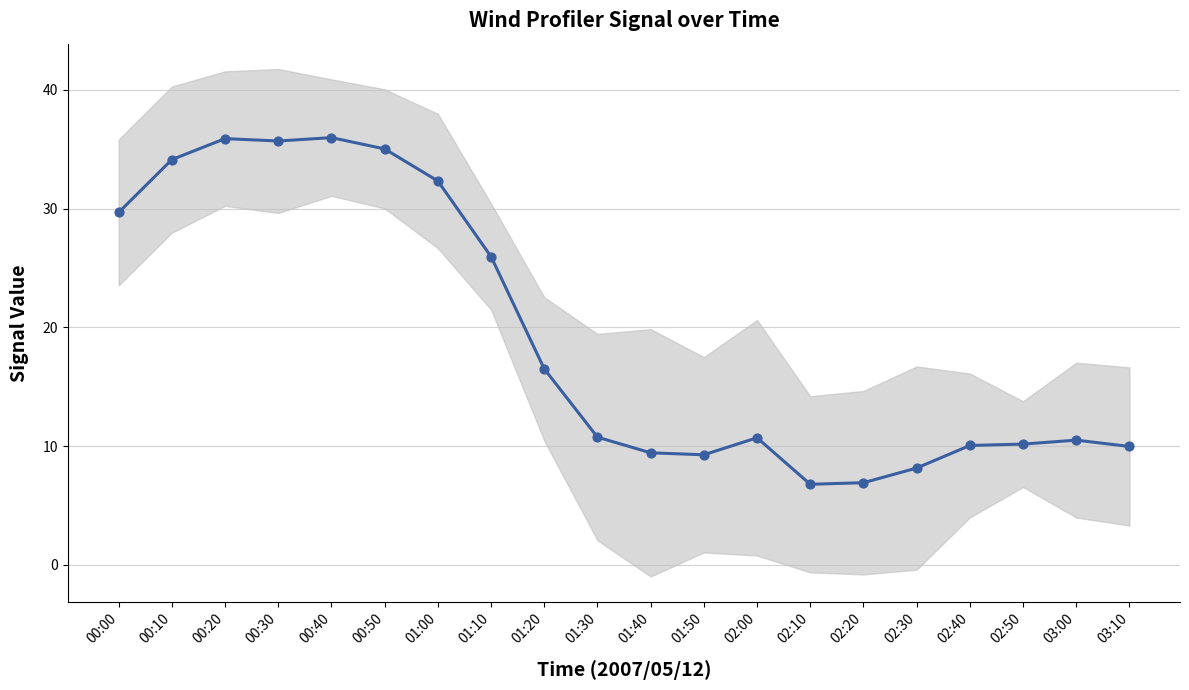

What is the ratio of the value at 01:20 to the value at 00:50?

0.5